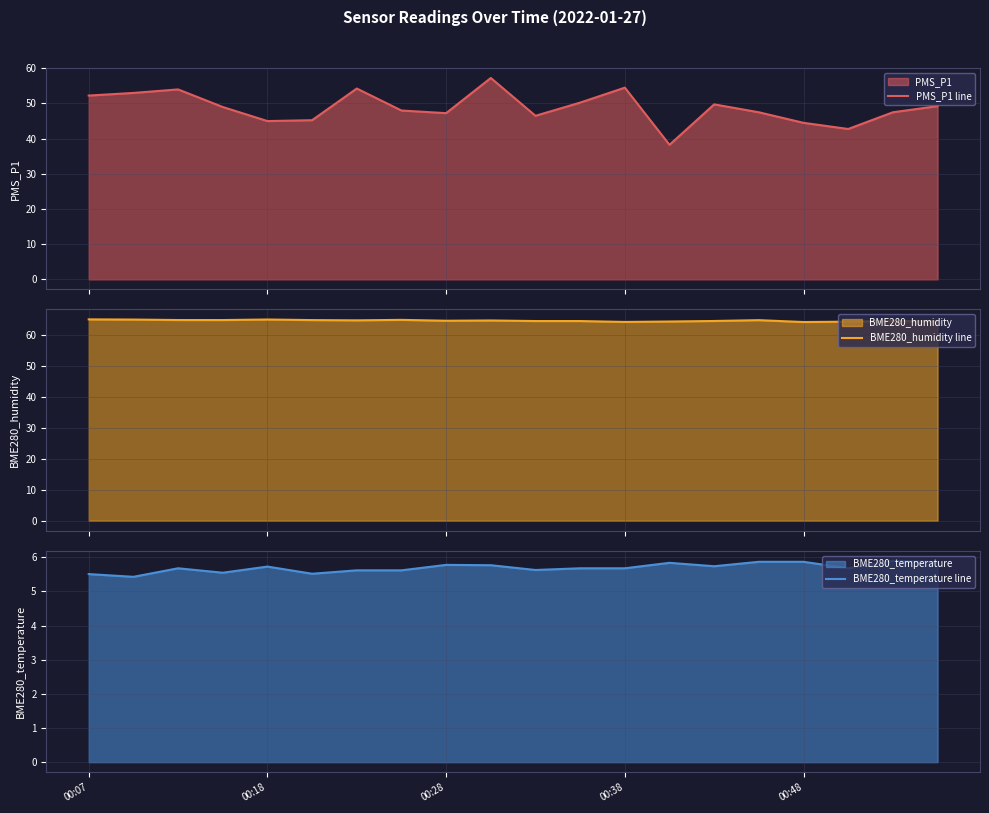

Is it true that BME280_temperature line equals 5.8 at 00:28?

True